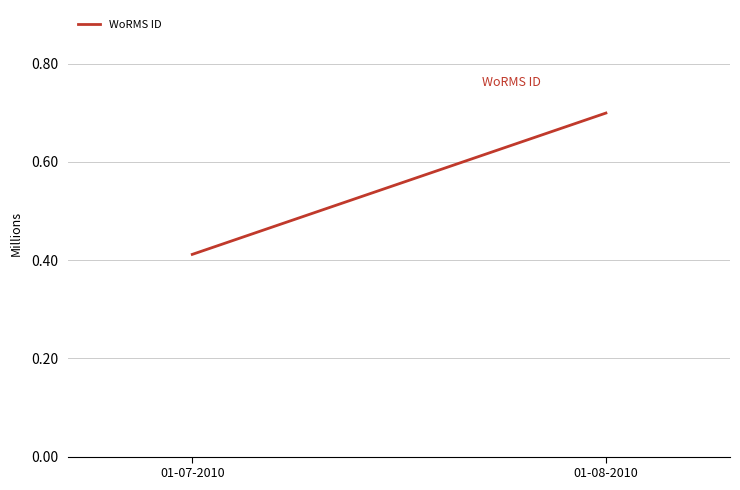

What is the approximate value at 01-07-2010?

0.4